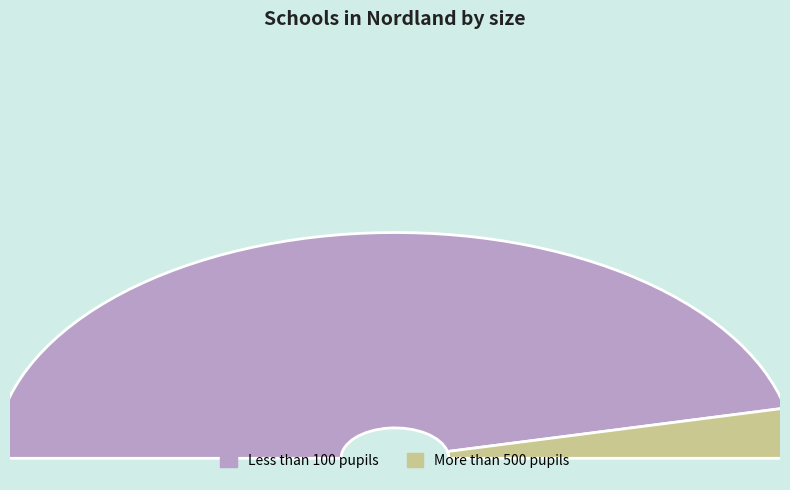

How many slices are in this pie chart?

2